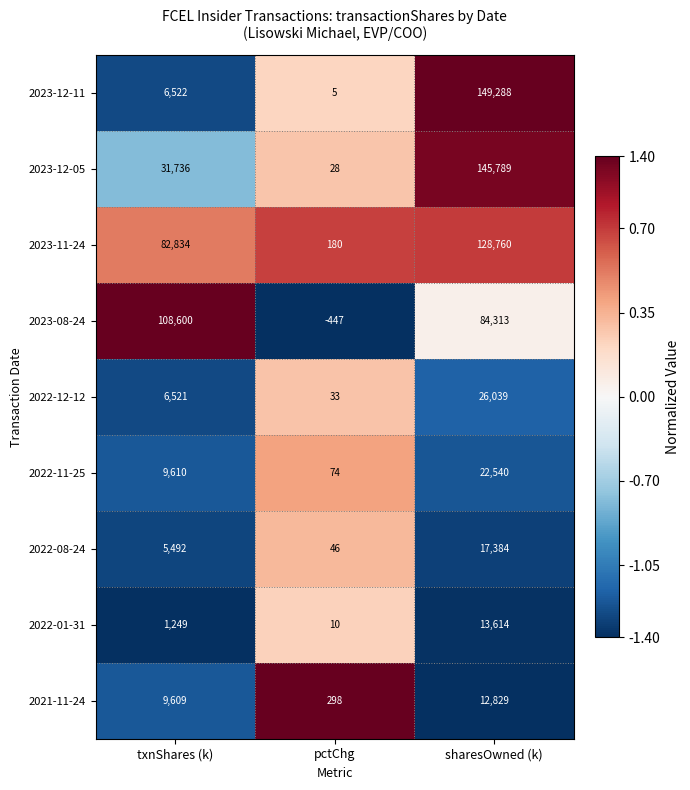

Which series has the widest spread of values?

2023-12-11